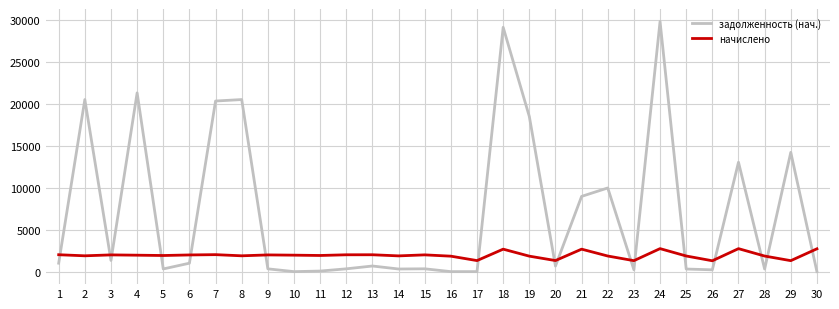

At which label is задолженность (нач.) closest to 14898?

29